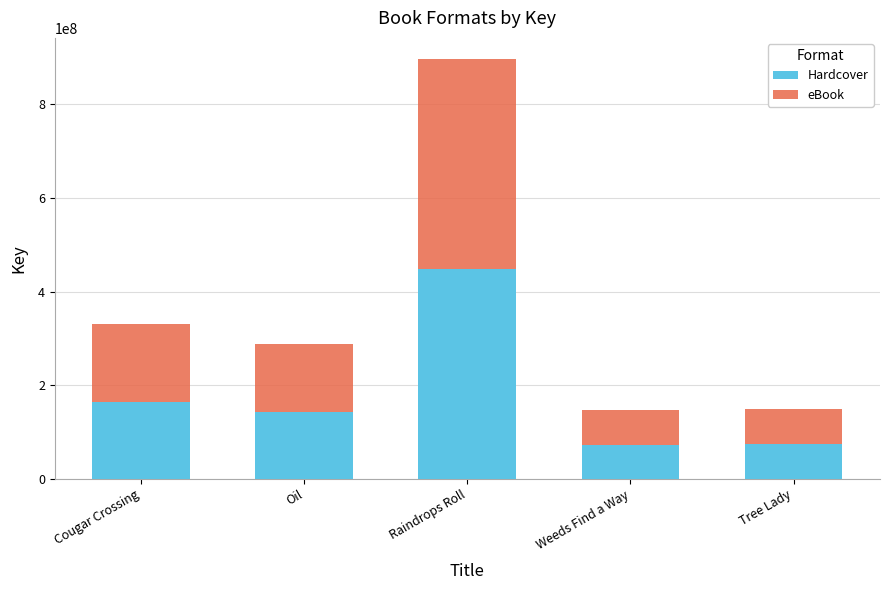

What are all the series names shown in the legend?

Hardcover, eBook